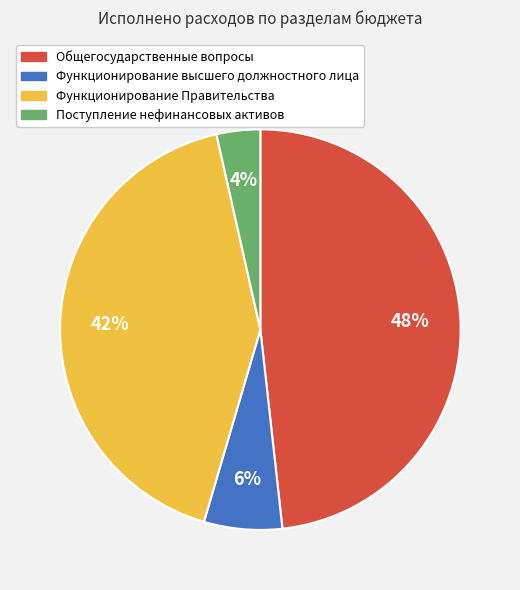

Does Общегосударственные вопросы account for over 50% of the chart?

No